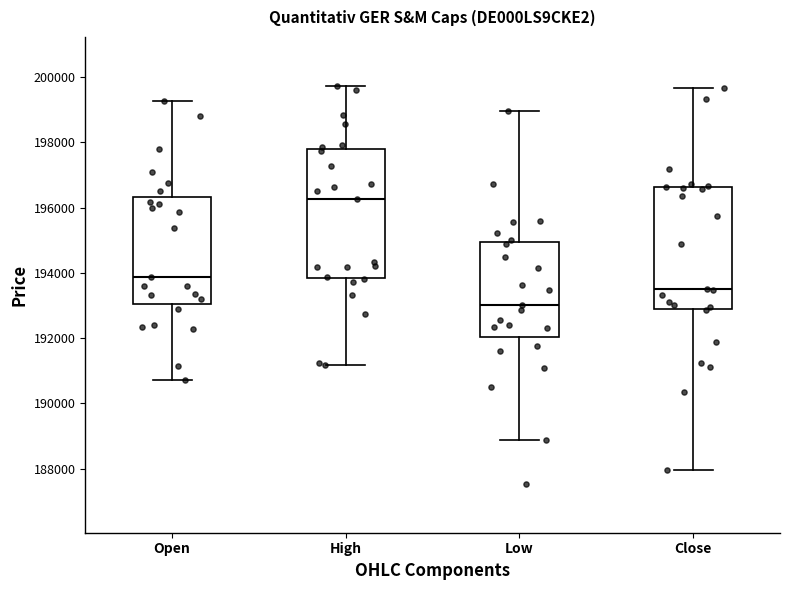

Reading left to right, read every box against the y-axis: the position of its median line, the range the box covers, and the ends of its whiskers. The values are not printed on the chart, so give them approximately, as read against the axis.

Open: median 193800, box 193000 to 196400, whiskers 190800 to 199200
High: median 196200, box 193800 to 197800, whiskers 191200 to 199800
Low: median 193000, box 192000 to 195000, whiskers 188800 to 199000
Close: median 193400, box 193000 to 196600, whiskers 188000 to 199600